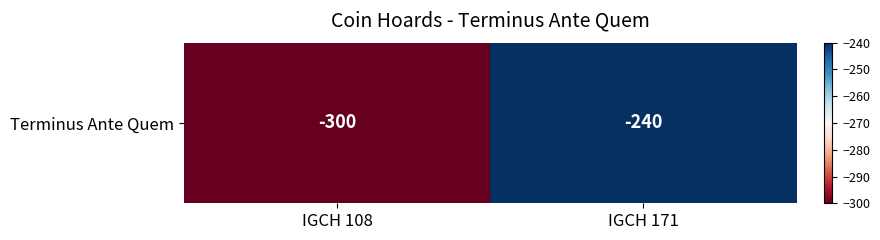

Which category has the lowest value across all series?

IGCH 108